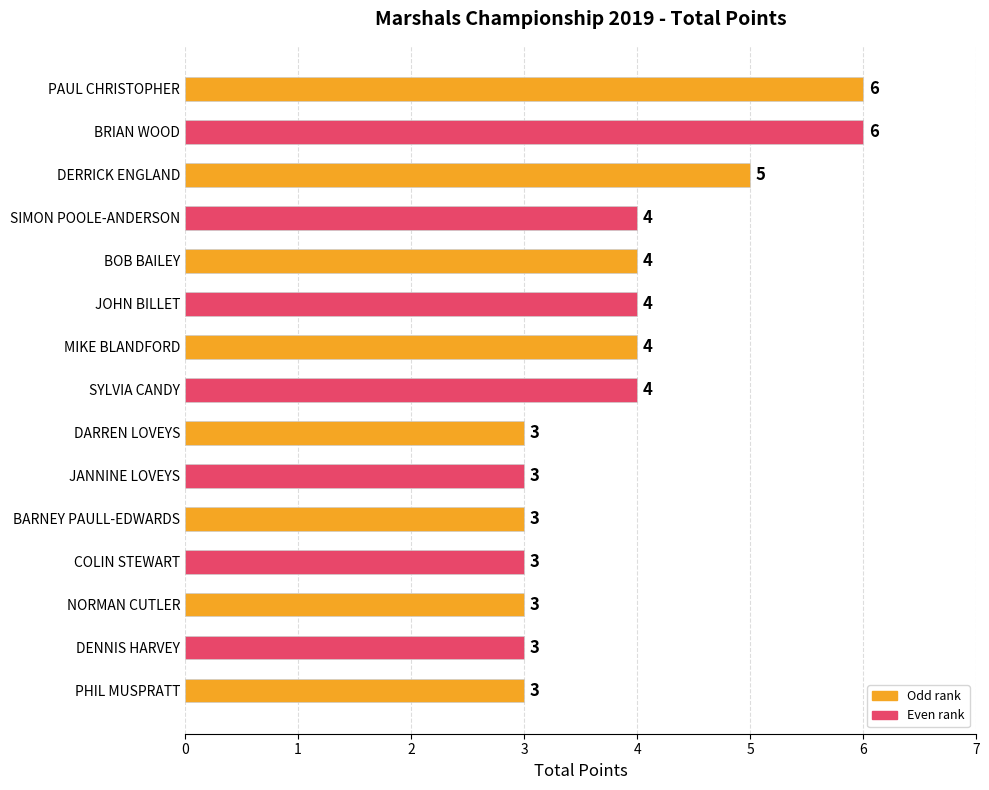

Read the value at PAUL CHRISTOPHER.

6